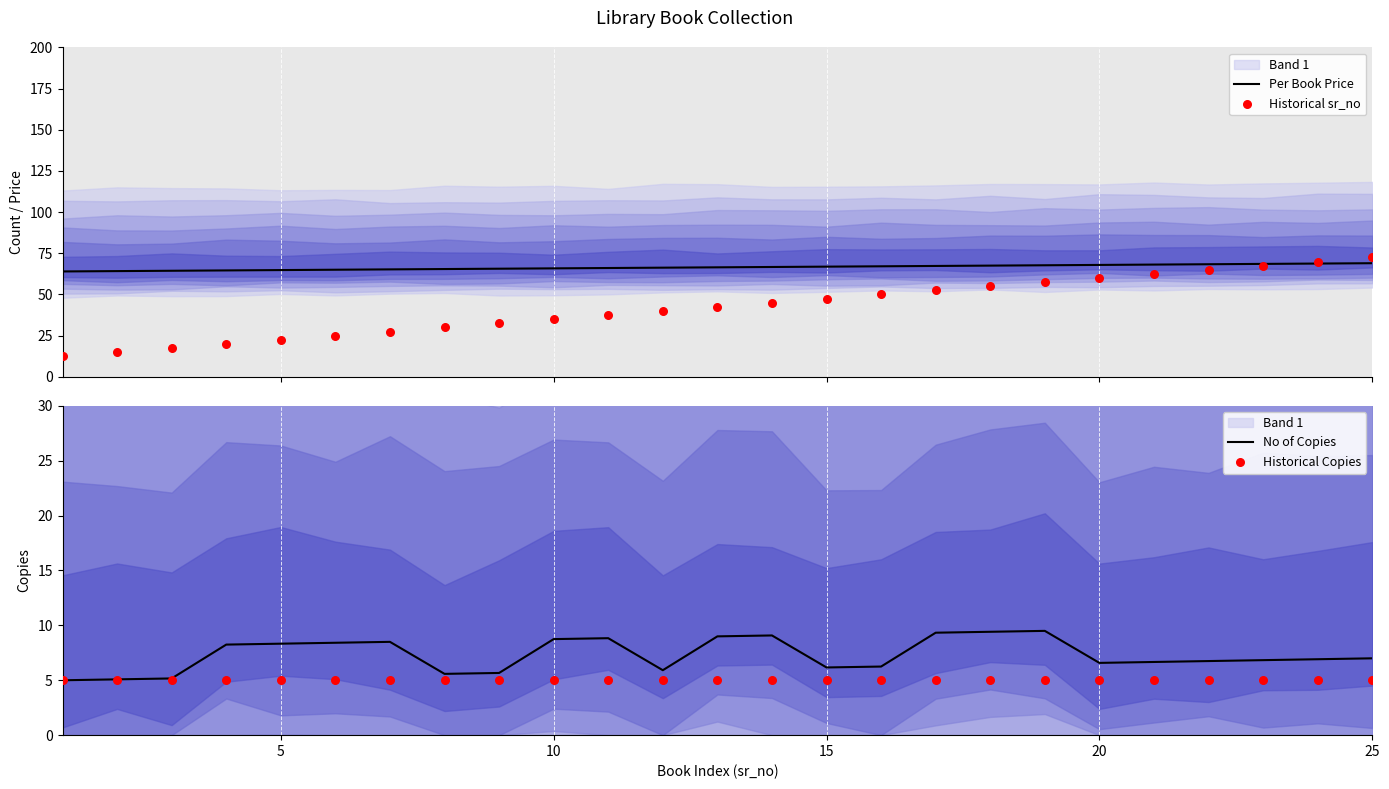

Which series reaches the minimum Y coordinate?

No of Copies